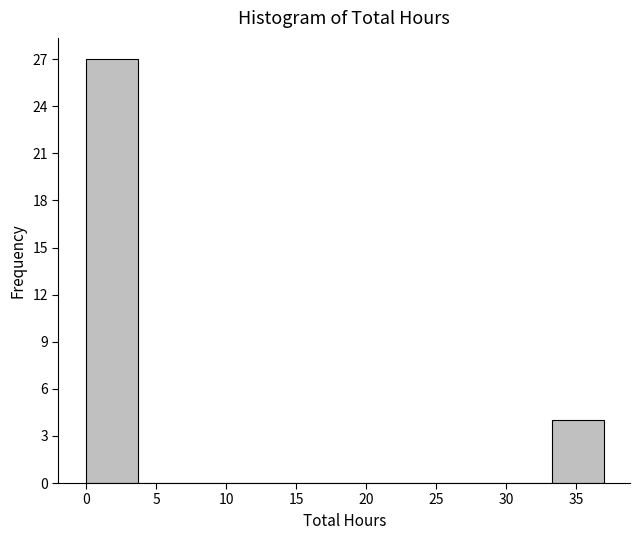

How tall is the bar that spans 0.0 to 3.7 on the x-axis? Neither the bar edges nor the heights are printed on the chart, so give them approximately, as read against the axes.

27